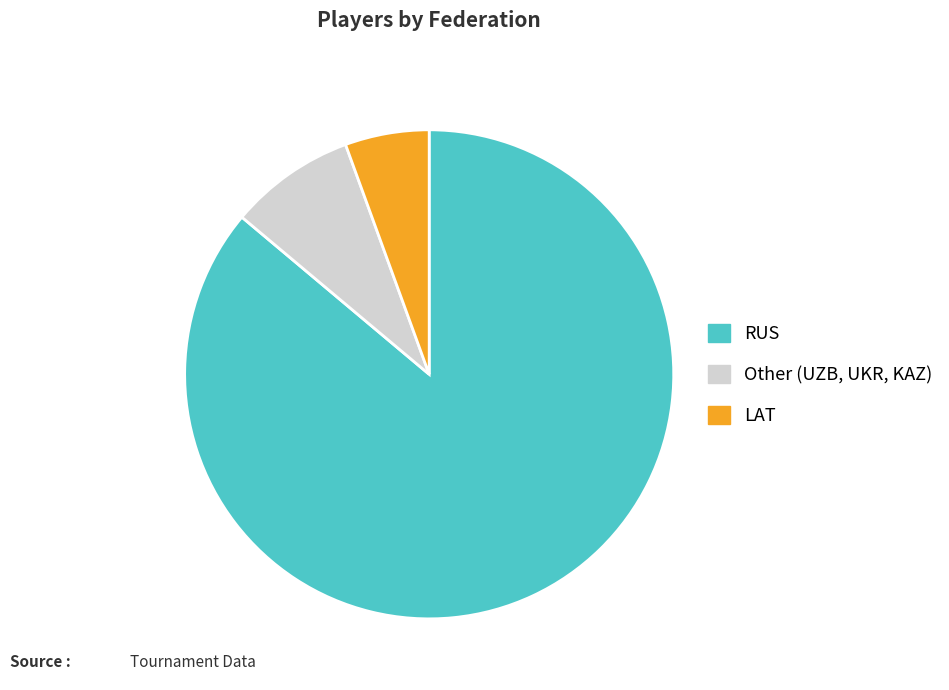

Does any single category account for the majority?

Yes